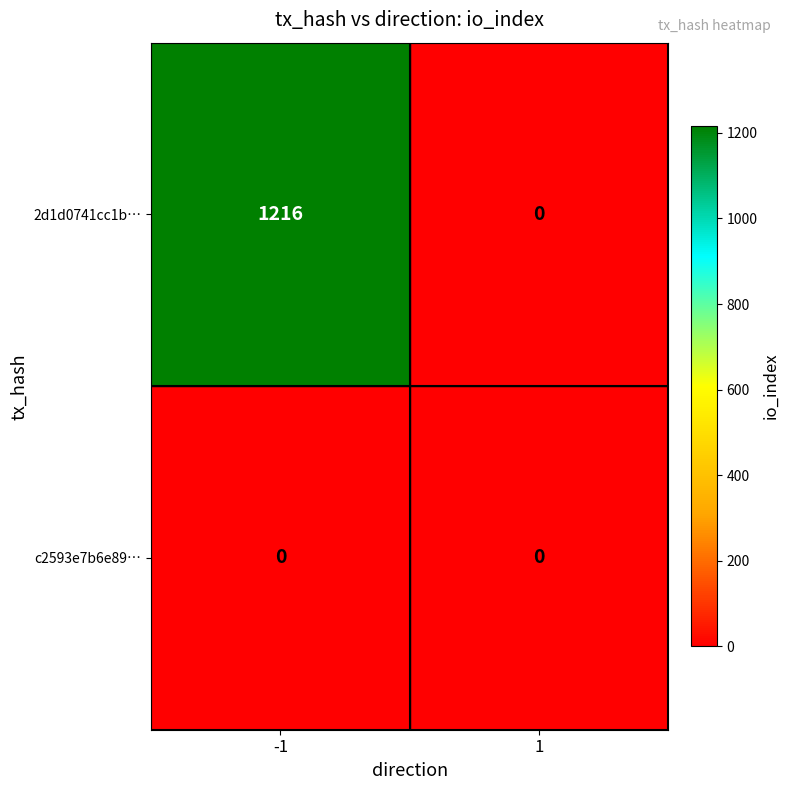

What is the difference between the 2d1d0741cc1b… values at 1 and -1?

1216